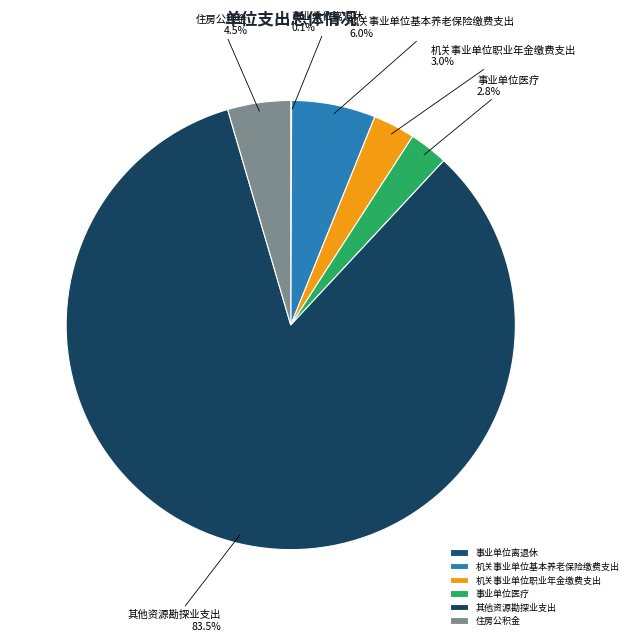

Which category has the biggest portion of the pie?

其他资源勘探业支出